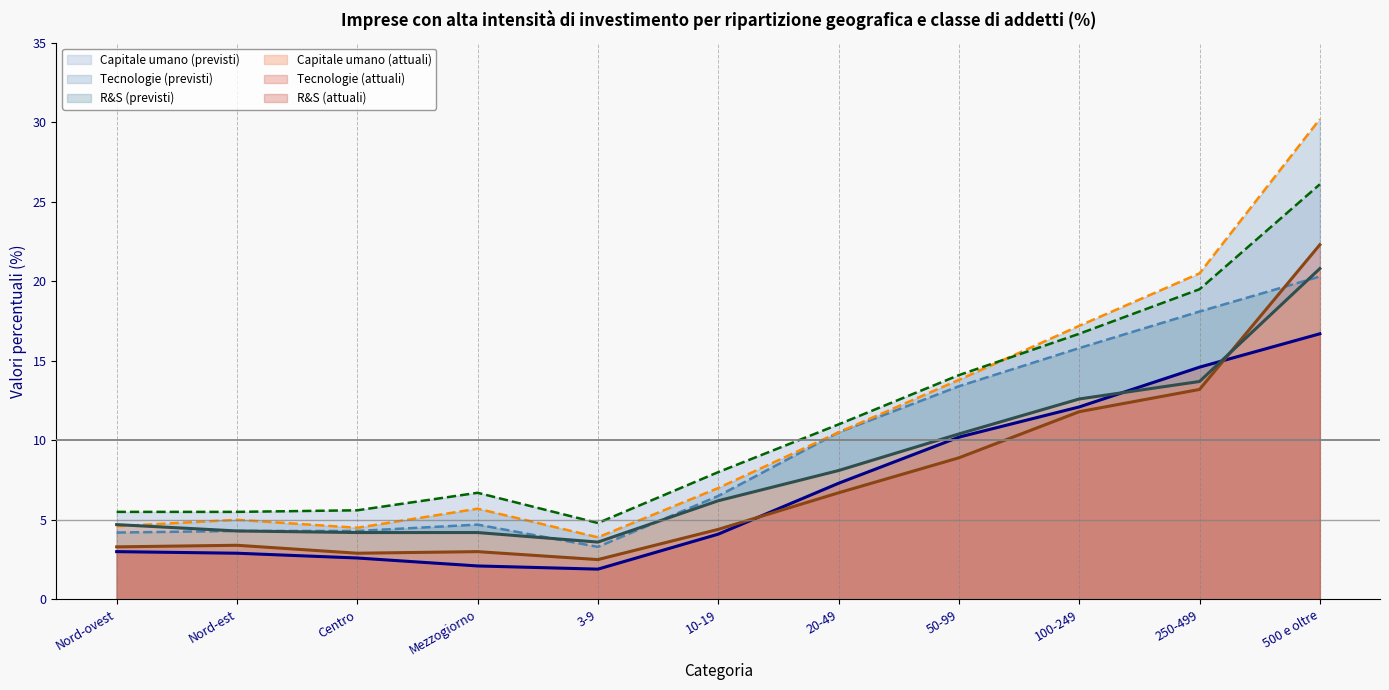

What is the smallest value displayed?

1.9